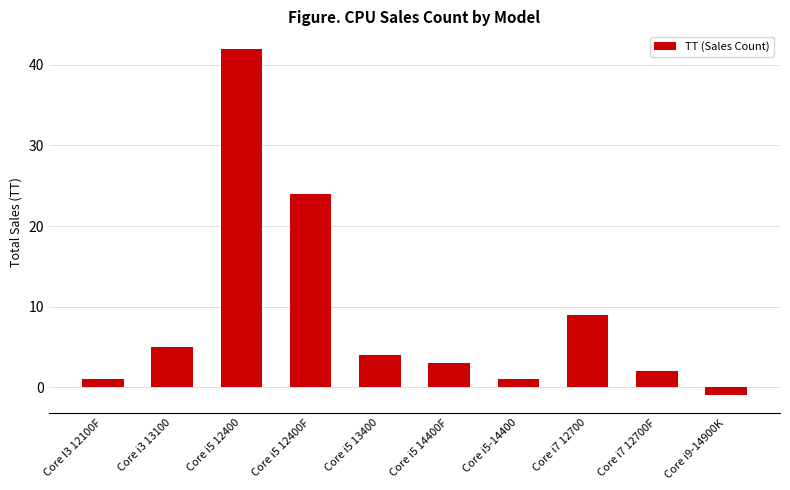

What value does the data have at Core i7 12700F?

2